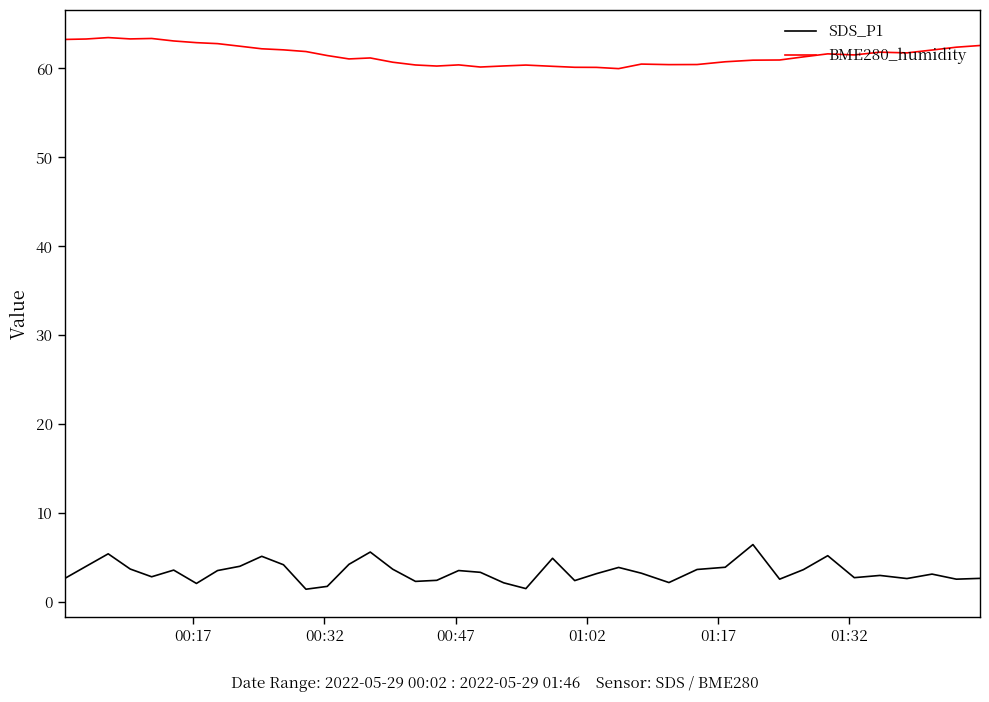

What is the sum of all SDS_P1 values?

135.7